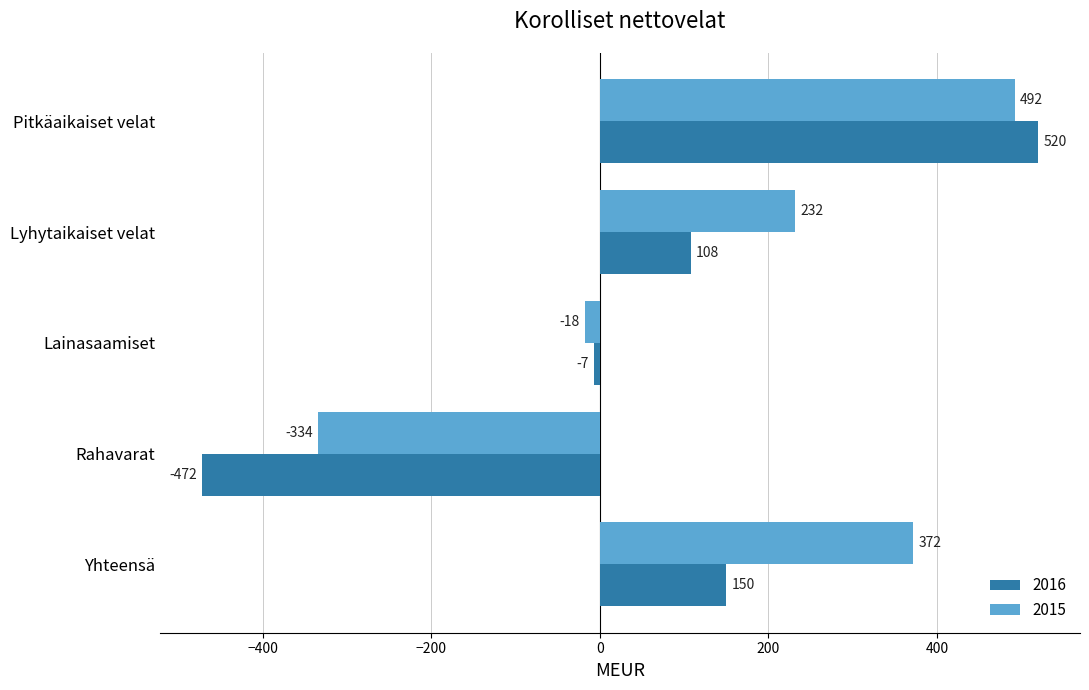

Which series has the largest total across all categories?

2015